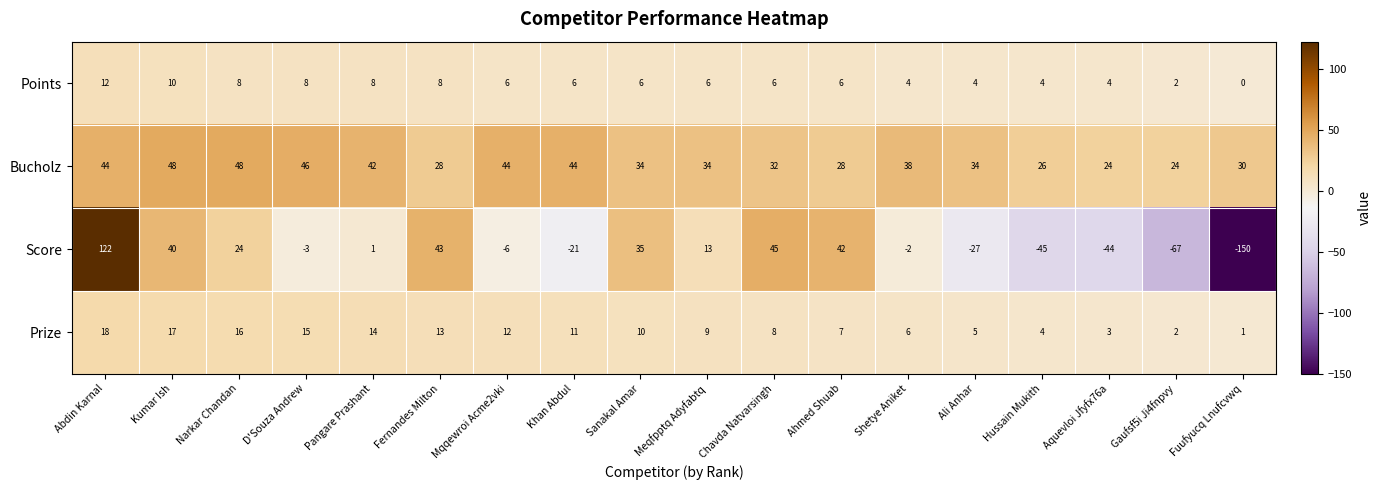

Which label corresponds to the largest value in the chart?

Abdin Karnal